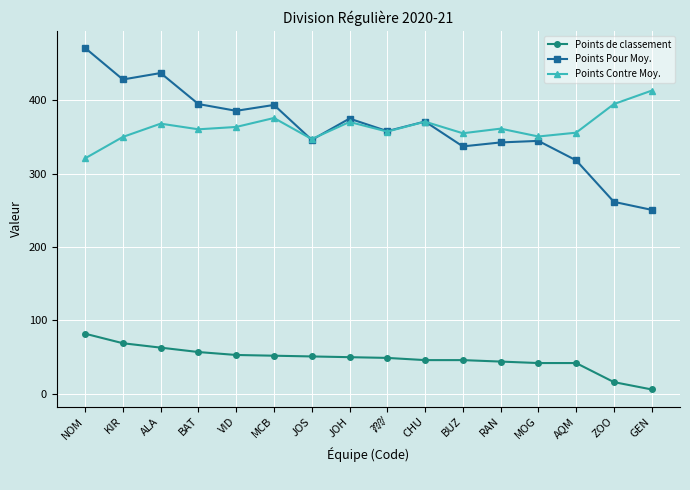

Is it true that Points de classement equals 27.6 at KIR?

False